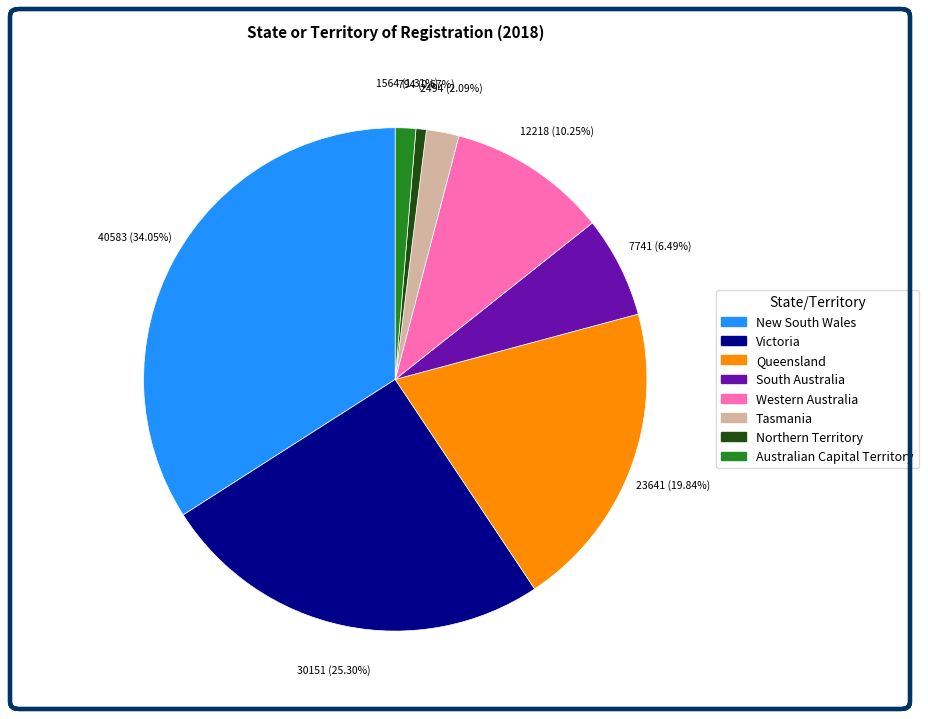

To the nearest percent, what percentage of the pie is New South Wales?

34%